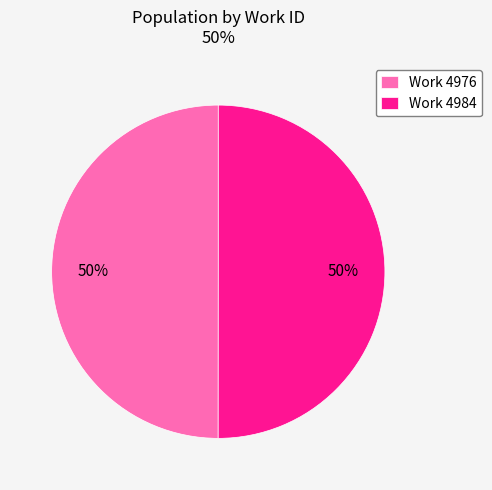

True or false: Work 4976 accounts for 50% of the total.

True